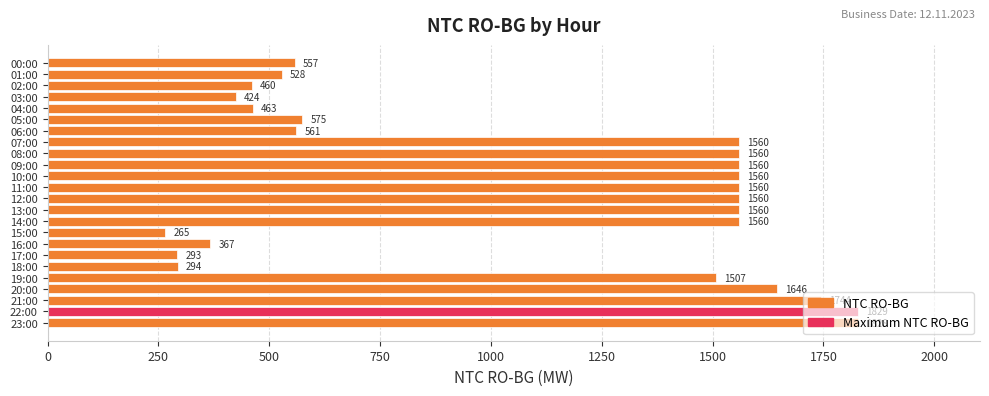

What is the greatest value displayed?

1829